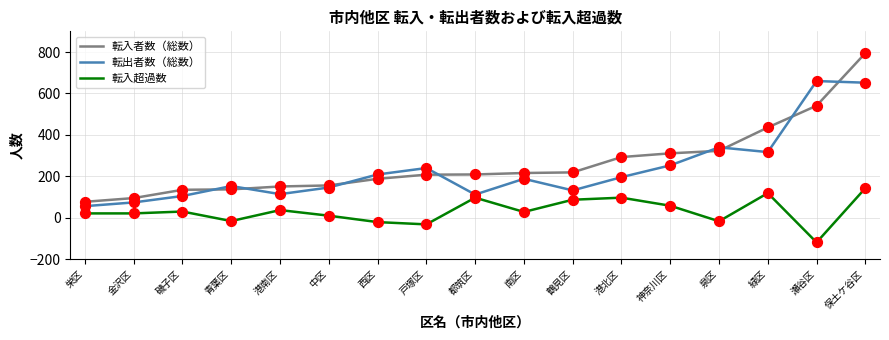

What is the total value across all series at 緑区?

872